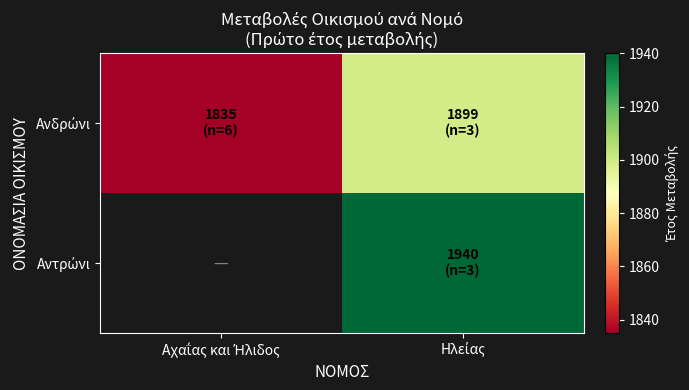

Which has a higher value, Ηλείας or Αχαΐας και Ήλιδος?

Ηλείας